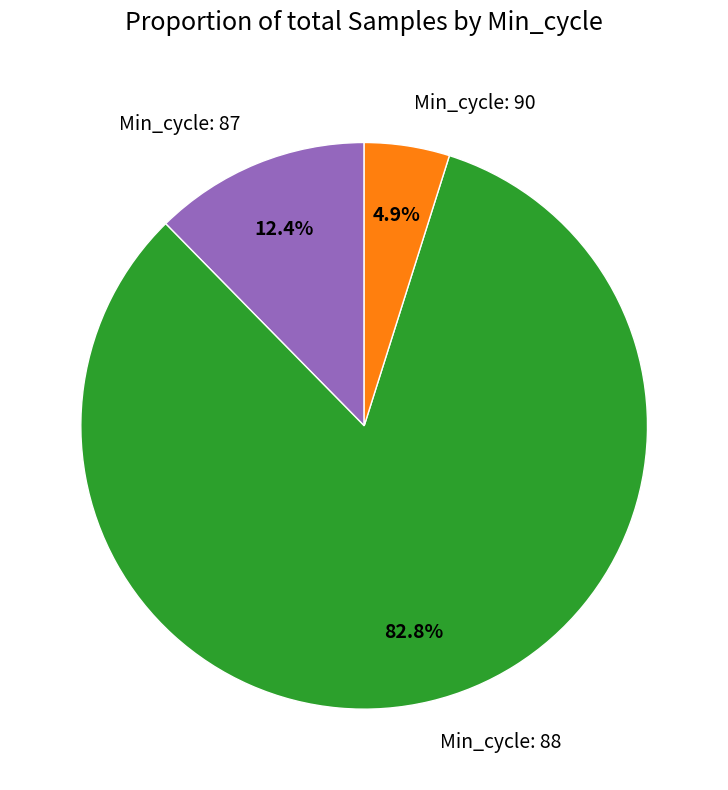

Does Min_cycle: 90 represent more than half of the total?

No